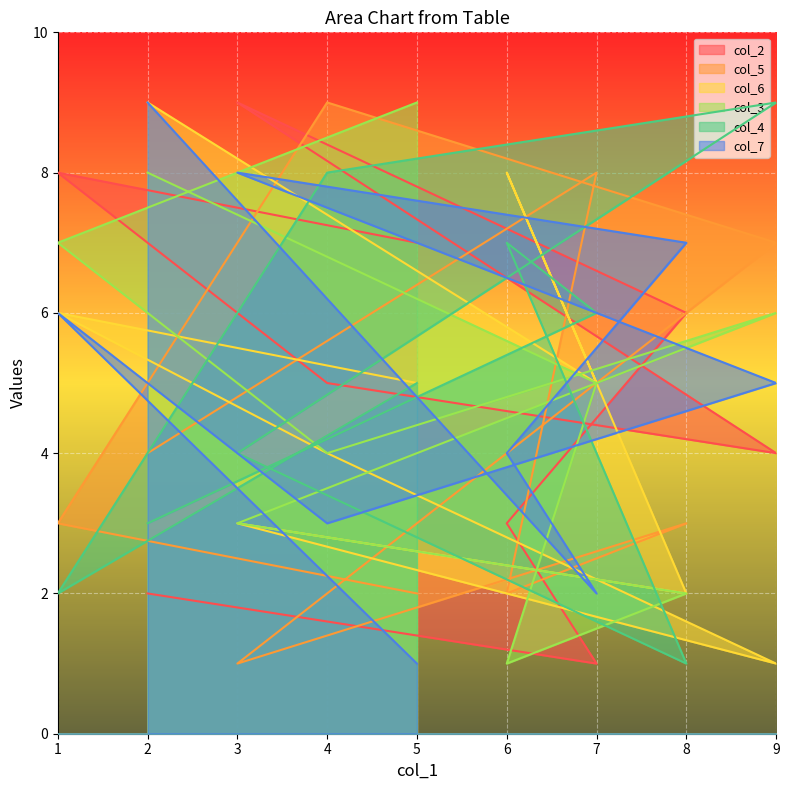

What is the maximum value shown in the chart?

9